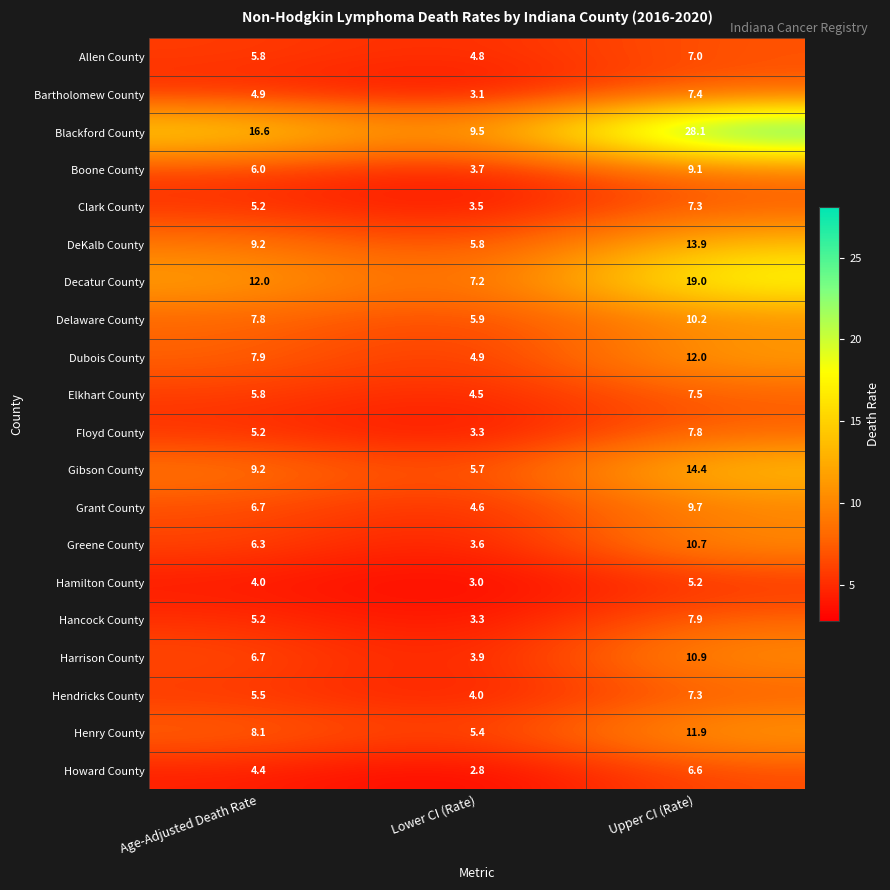

Which category has the highest value across all series?

Upper CI (Rate)